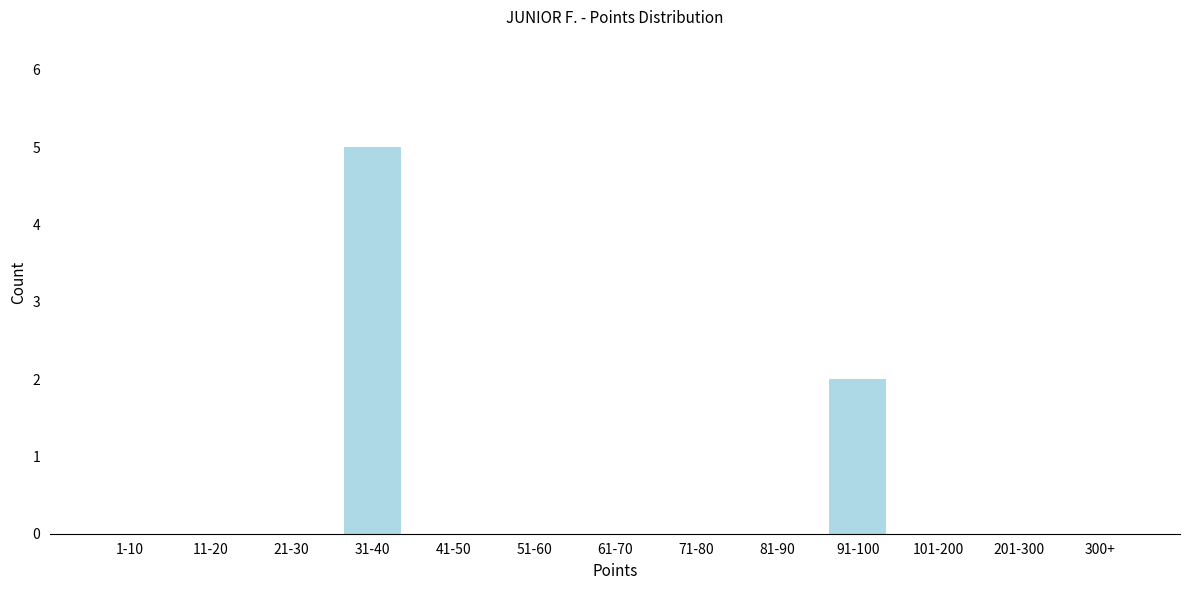

Reading left to right, extract all data points from this chart.

1-10=0	11-20=0	21-30=0	31-40=5	41-50=0	51-60=0	61-70=0	71-80=0	81-90=0	91-100=2	101-200=0	201-300=0	300+=0